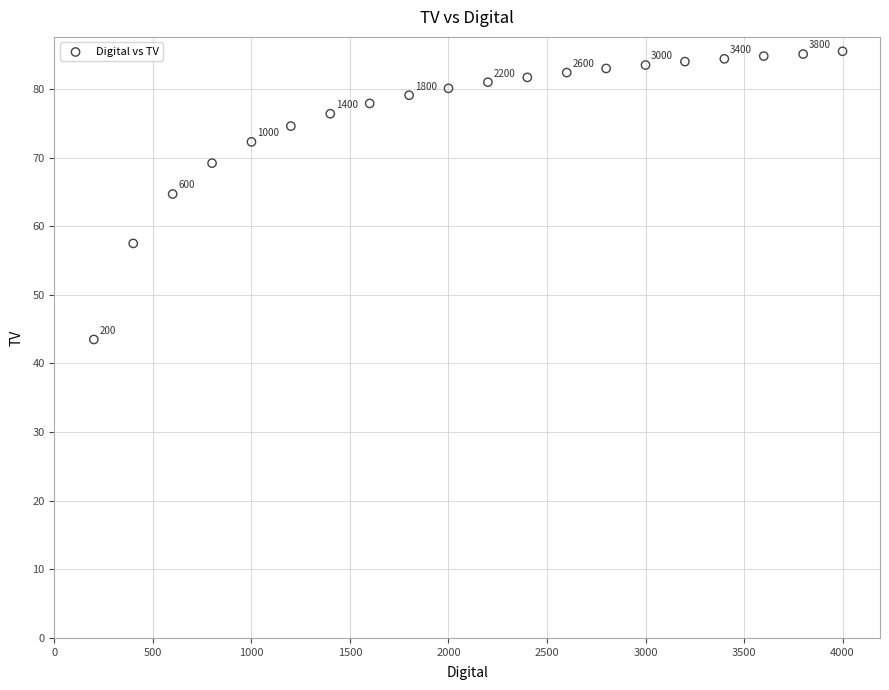

What is the range of X values (max minus min)?

3800.0